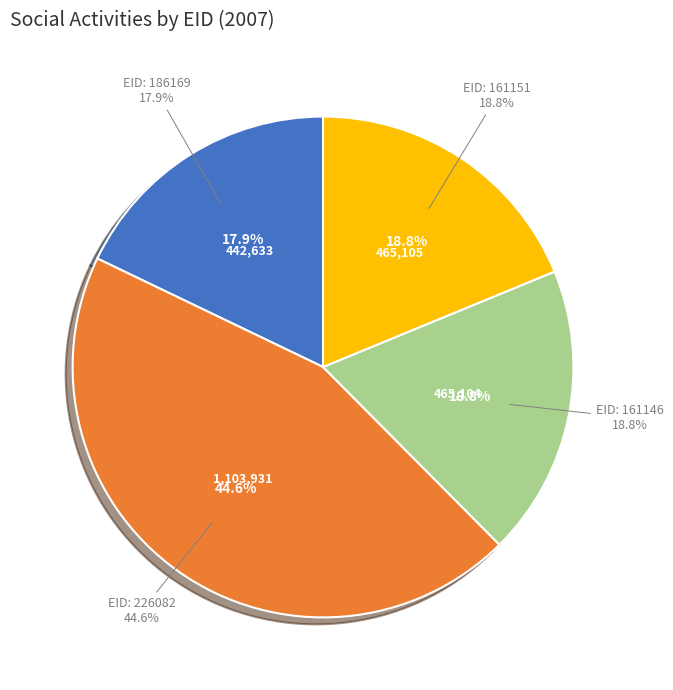

Is it true that 161151 is 30% of the pie?

False